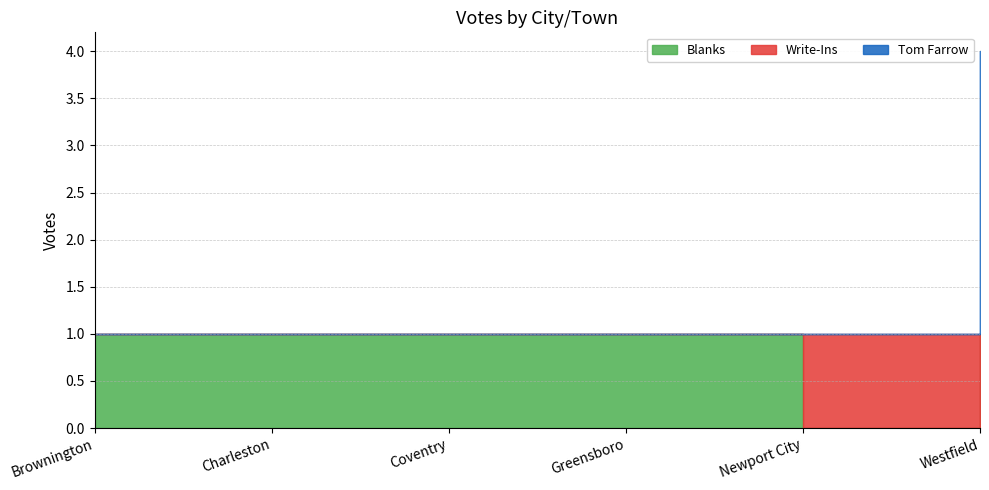

Between which two adjacent categories do Tom Farrow and Write-Ins first intersect?

Newport City and Westfield